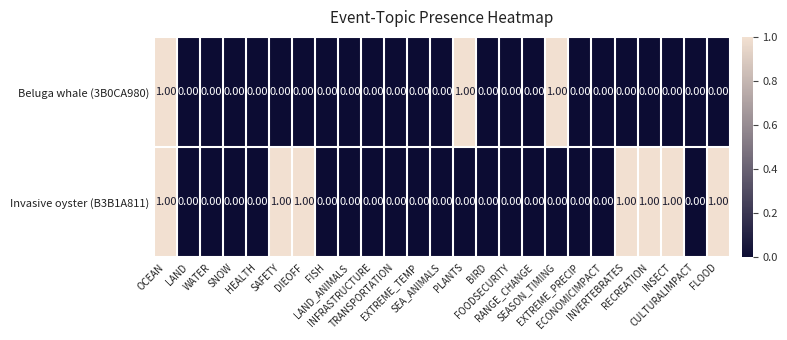

List the series in order of their overall mean, lowest first.

Beluga whale (3B0CA980), Invasive oyster (B3B1A811)